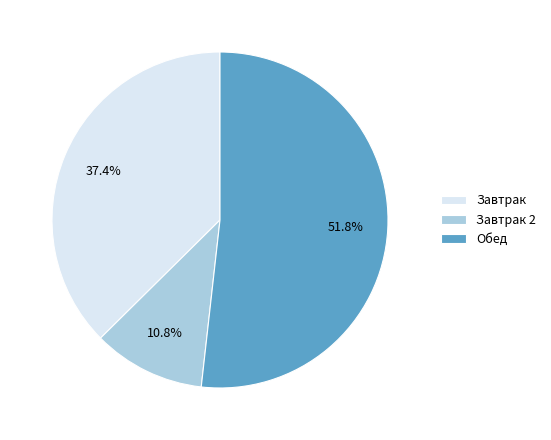

Does Завтрак represent more than half of the total?

No